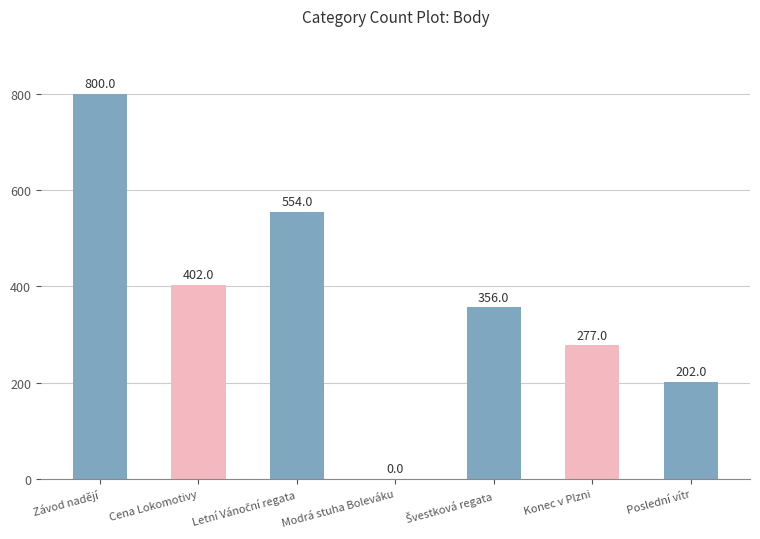

How many positive values are there?

6